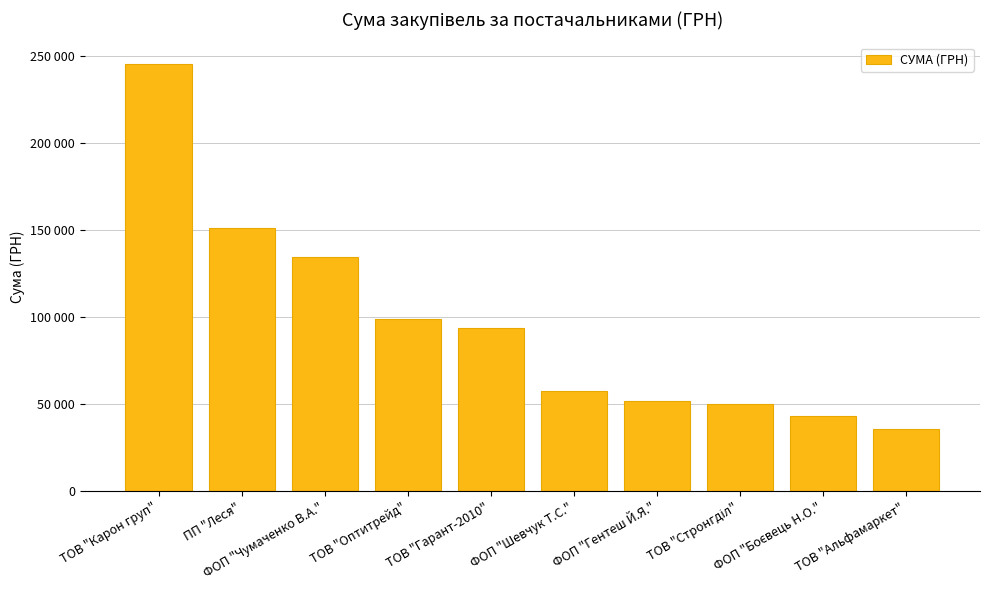

What is the label of the 6th bar from the right?

ТОВ "Гарант-2010"